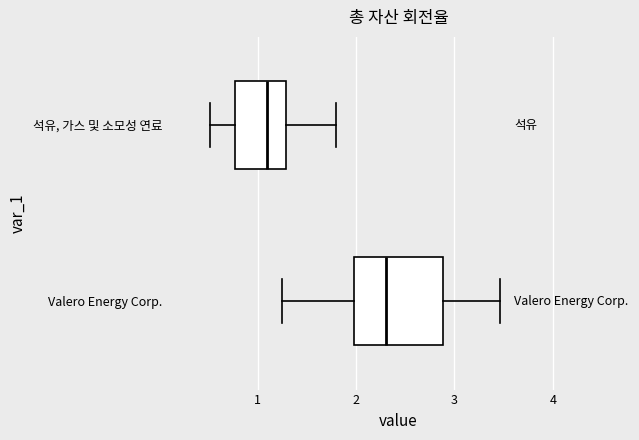

Where is the right edge of the box for Valero Energy Corp. on the x-axis? The values are not printed on the chart, so give them approximately, as read against the axis.

2.9